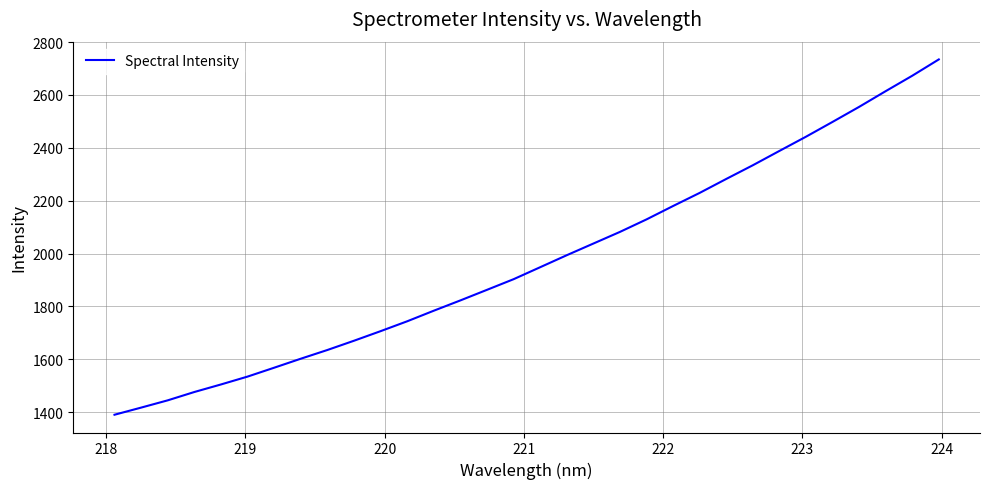

Does the chart display data point markers on the line(s)?

No